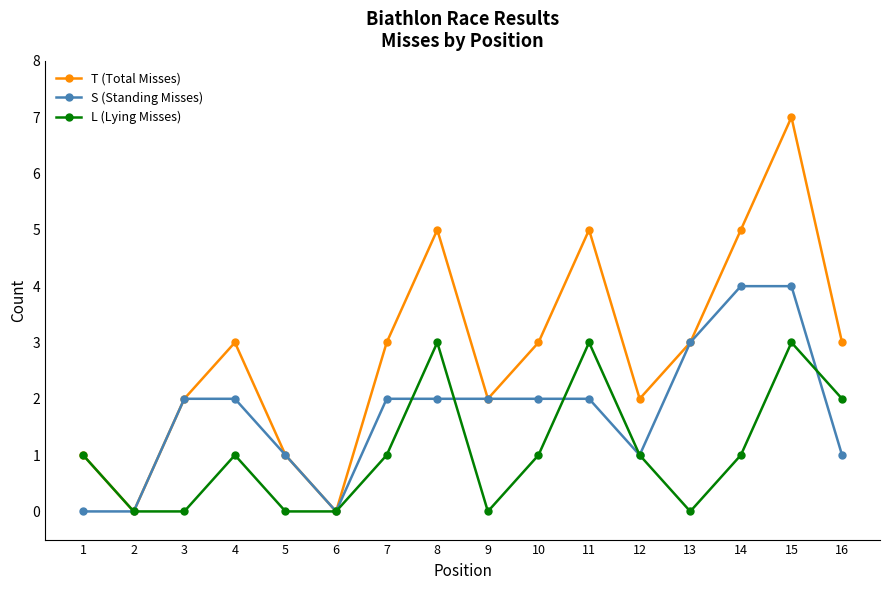

Reading left to right, what are all the values shown in this chart?

T (Total Misses): 1=1	2=0	3=2	4=3	5=1	6=0	7=3	8=5	9=2	10=3	11=5	12=2	13=3	14=5	15=7	16=3
S (Standing Misses): 1=0	2=0	3=2	4=2	5=1	6=0	7=2	8=2	9=2	10=2	11=2	12=1	13=3	14=4	15=4	16=1
L (Lying Misses): 1=1	2=0	3=0	4=1	5=0	6=0	7=1	8=3	9=0	10=1	11=3	12=1	13=0	14=1	15=3	16=2